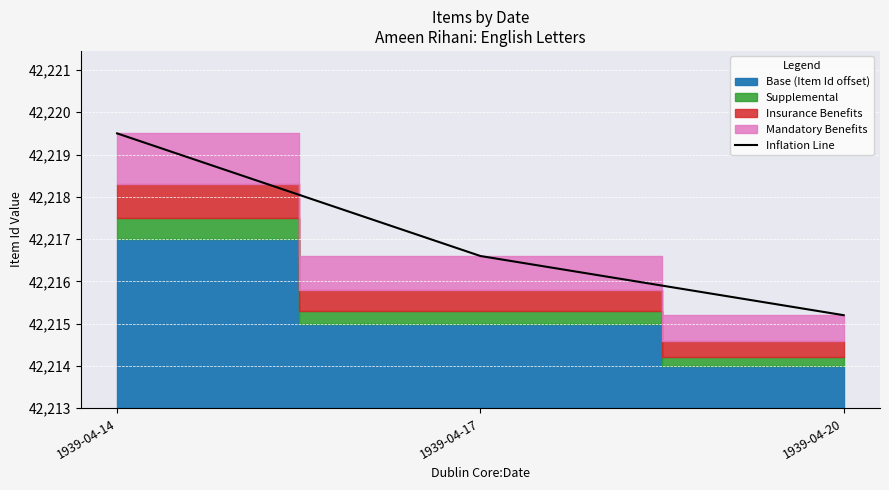

True or false: the data shows 6.5 at 1939-04-14.

True